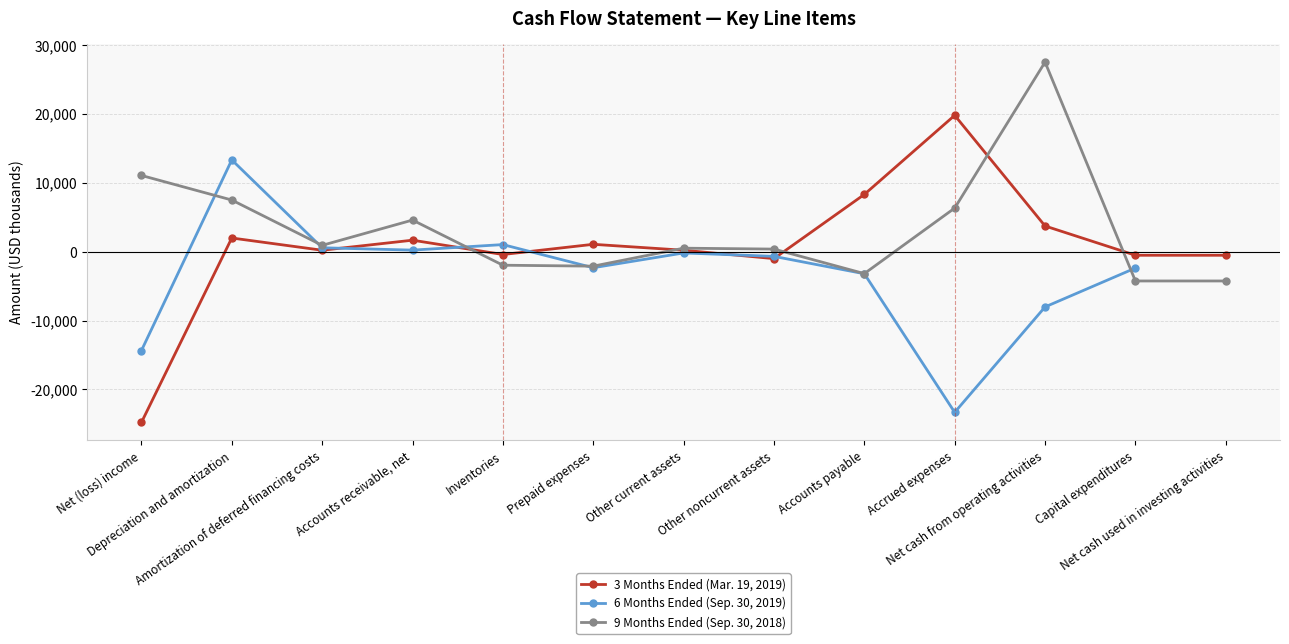

Rank the categories by 3 Months Ended (Mar. 19, 2019) value from highest to lowest.

Accrued expenses, Accounts payable, Net cash from operating activities, Depreciation and amortization, Accounts receivable, net, Prepaid expenses, Amortization of deferred financing costs, Other current assets, Inventories, Capital expenditures, Net cash used in investing activities, Other noncurrent assets, Net (loss) income